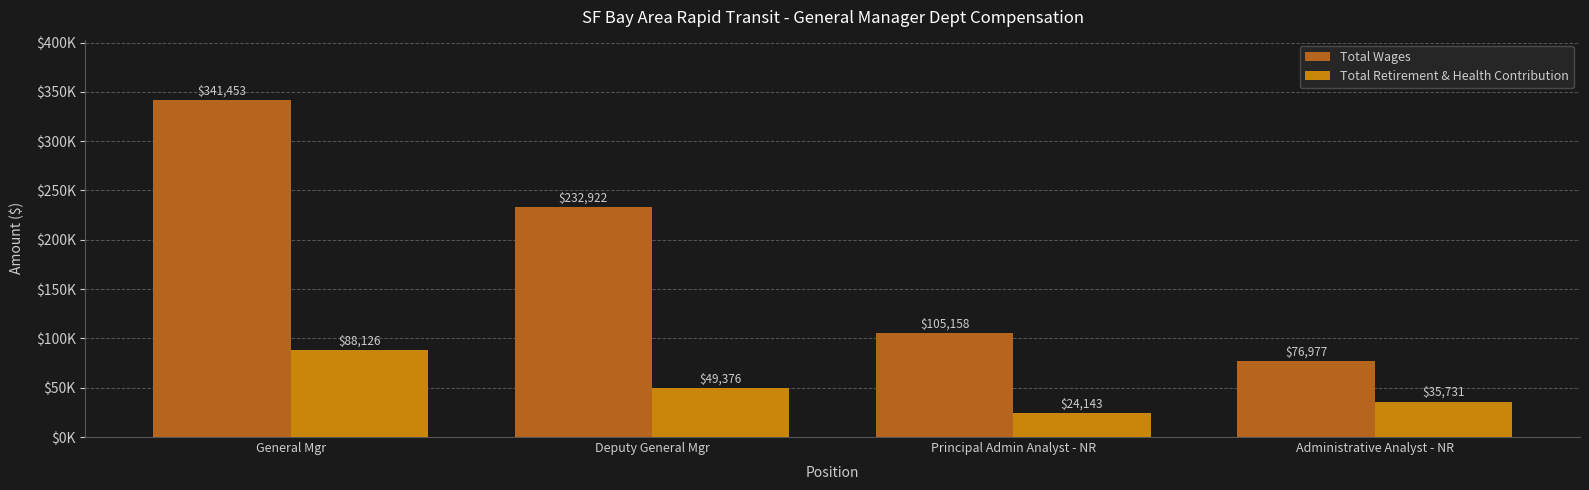

Does the chart contain stacked bars?

No